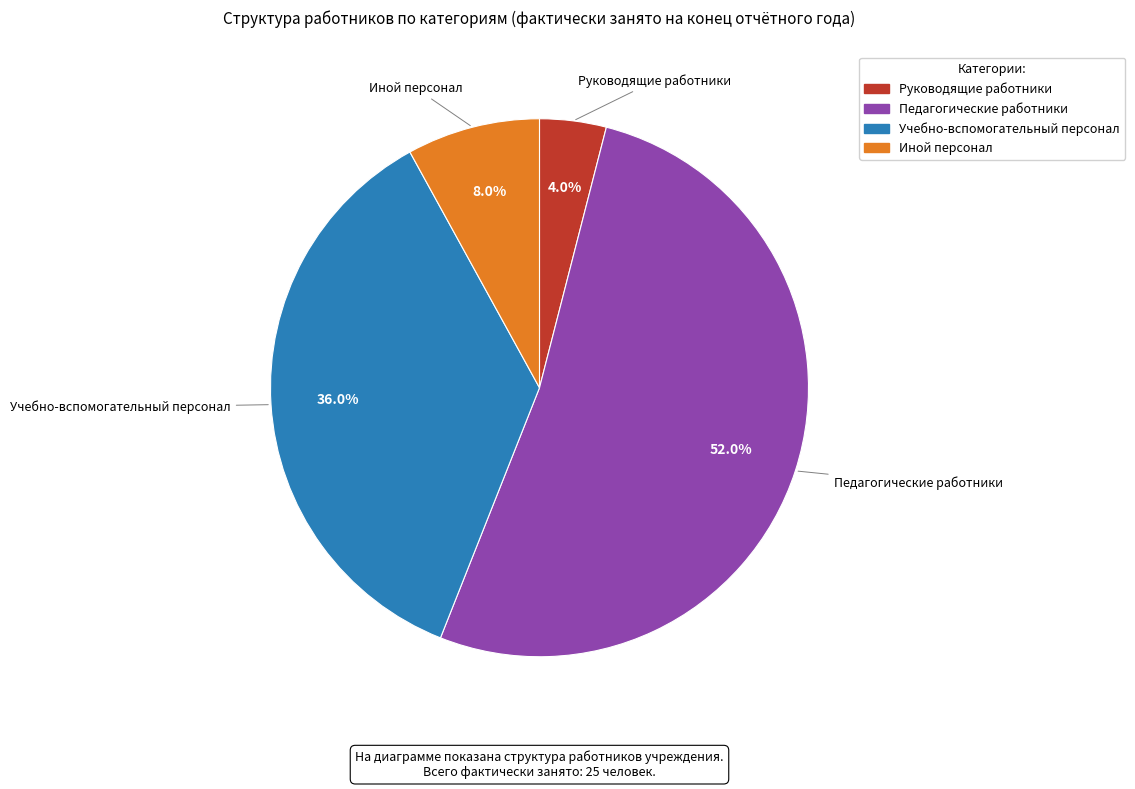

What percentage is NOT represented by Учебно-вспомогательный персонал?

64.0%